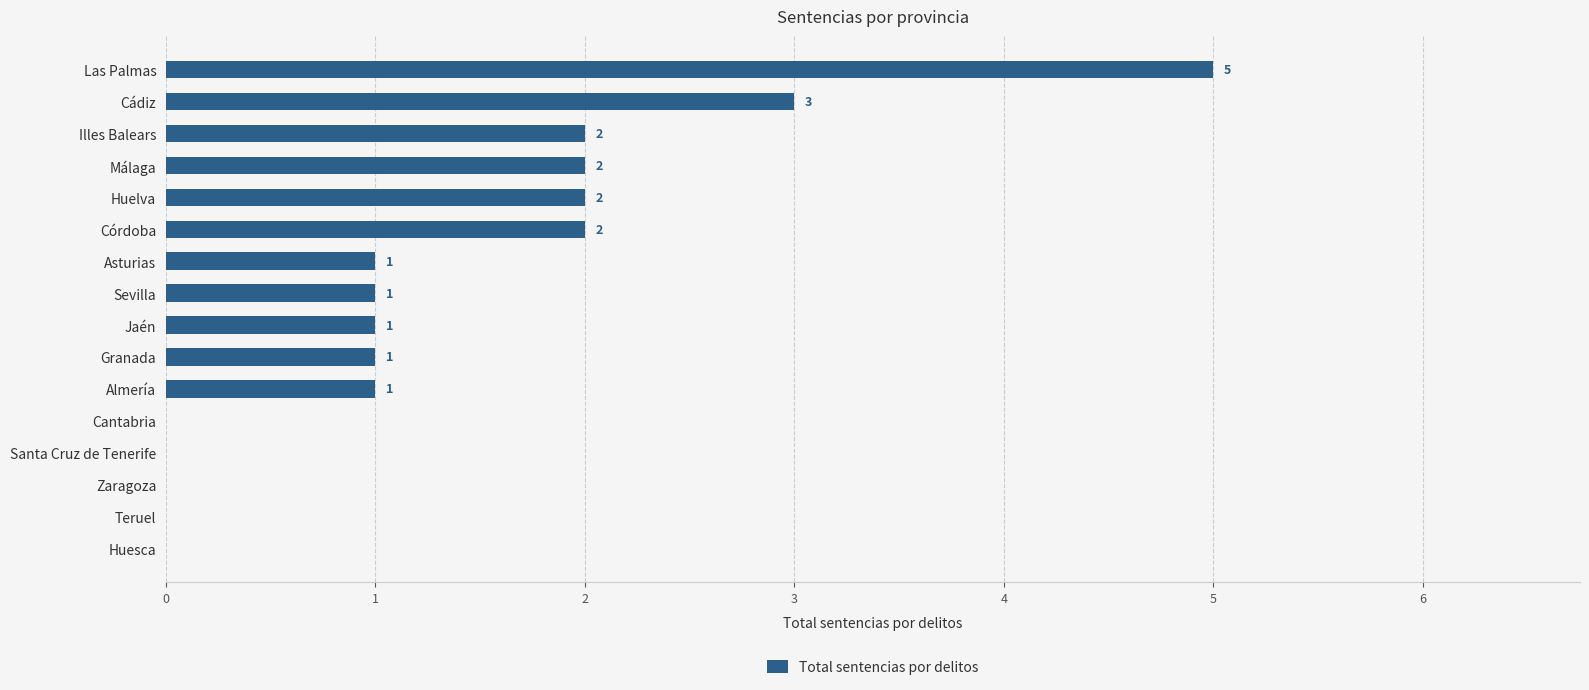

What is the sum of all values?

21